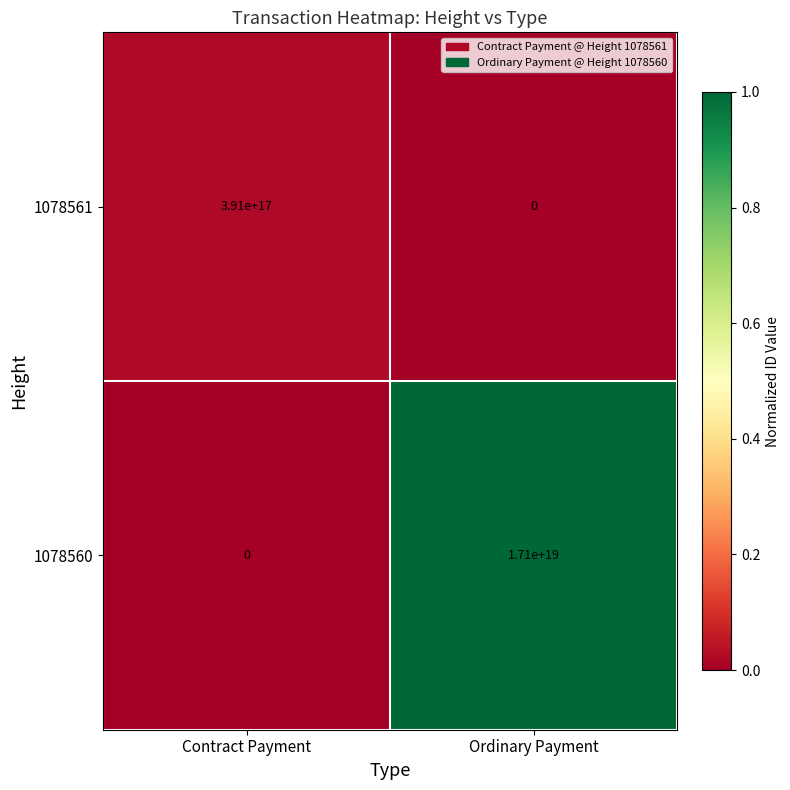

The value of 1078561 at Contract Payment is 588496132477515904. True or false?

False